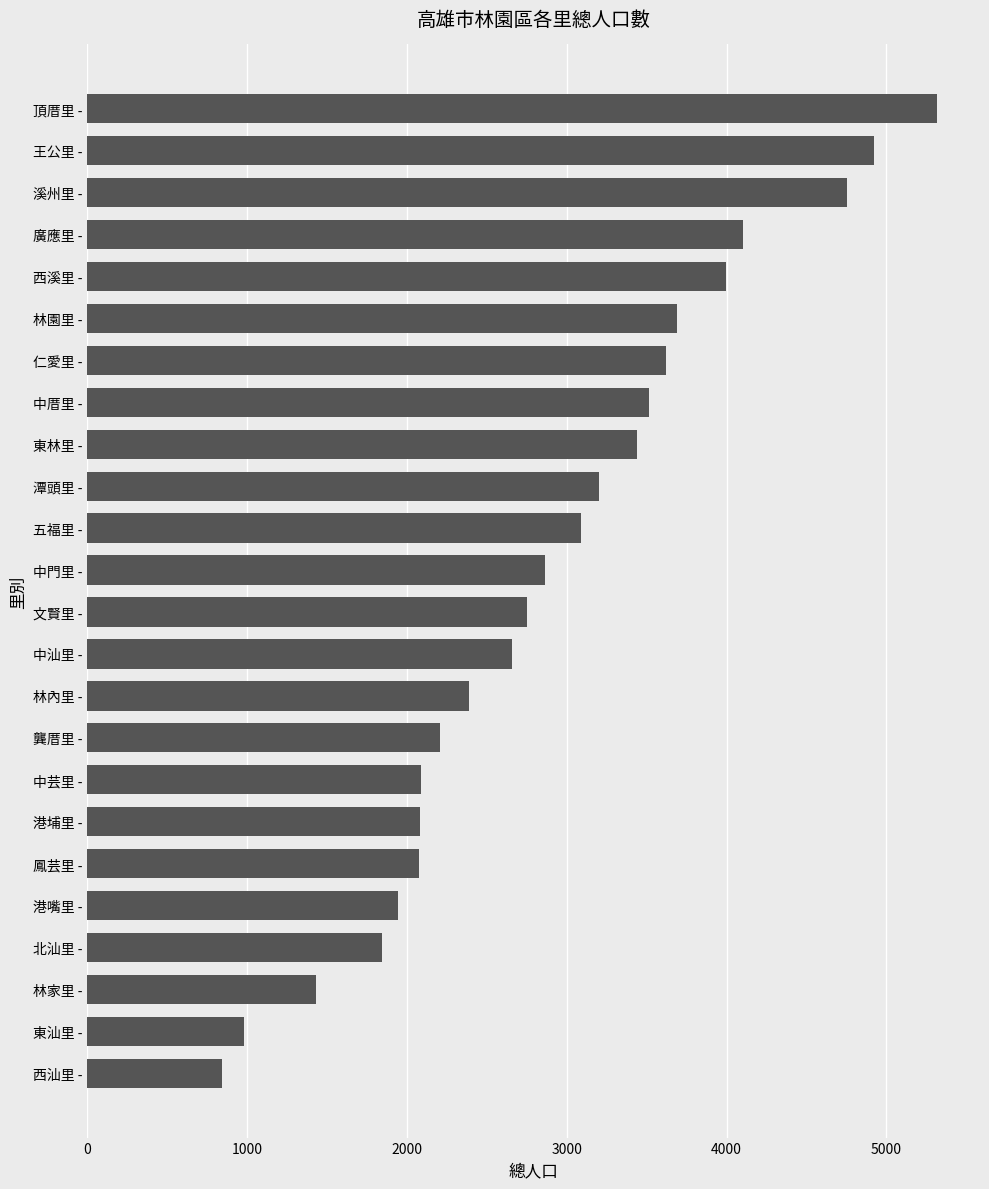

What is the average value?

2909